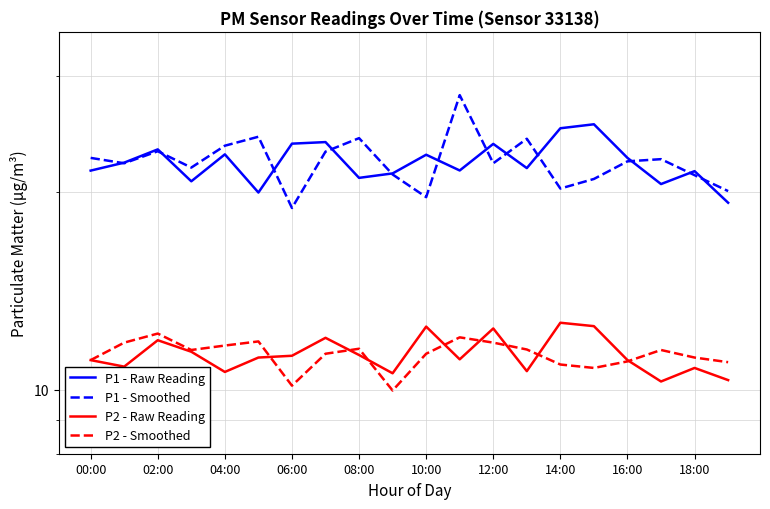

How many data points in P1 - Raw Reading are above 22?

10